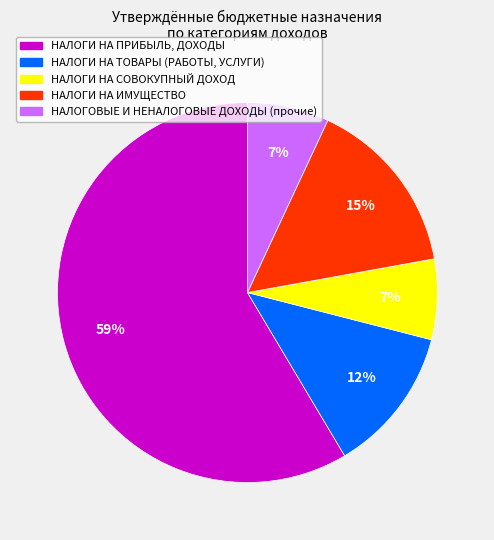

Is it true that НАЛОГИ НА ТОВАРЫ (РАБОТЫ, УСЛУГИ) is 1% of the pie?

False